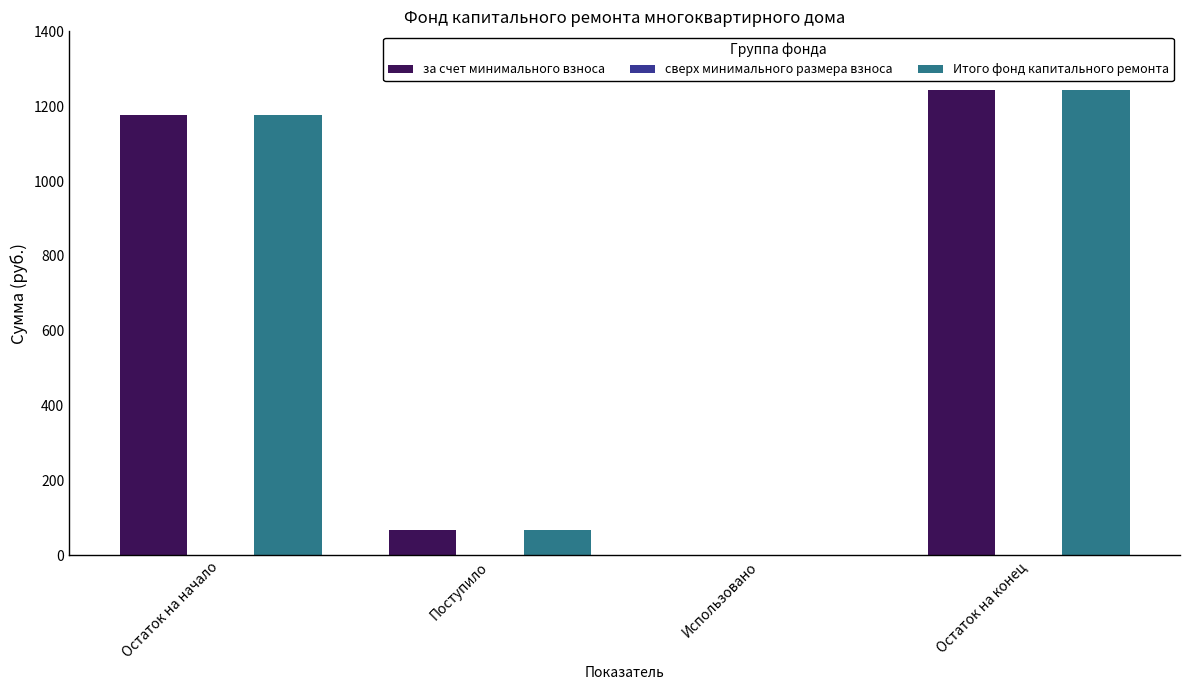

Reading left to right, list all the values displayed in this chart.

за счет минимального взноса: Остаток на начало=1175.6	Поступило=66.8	Использовано=0.0	Остаток на конец=1242.5
Итого фонд капитального ремонта: Остаток на начало=1175.6	Поступило=66.8	Использовано=0.0	Остаток на конец=1242.5